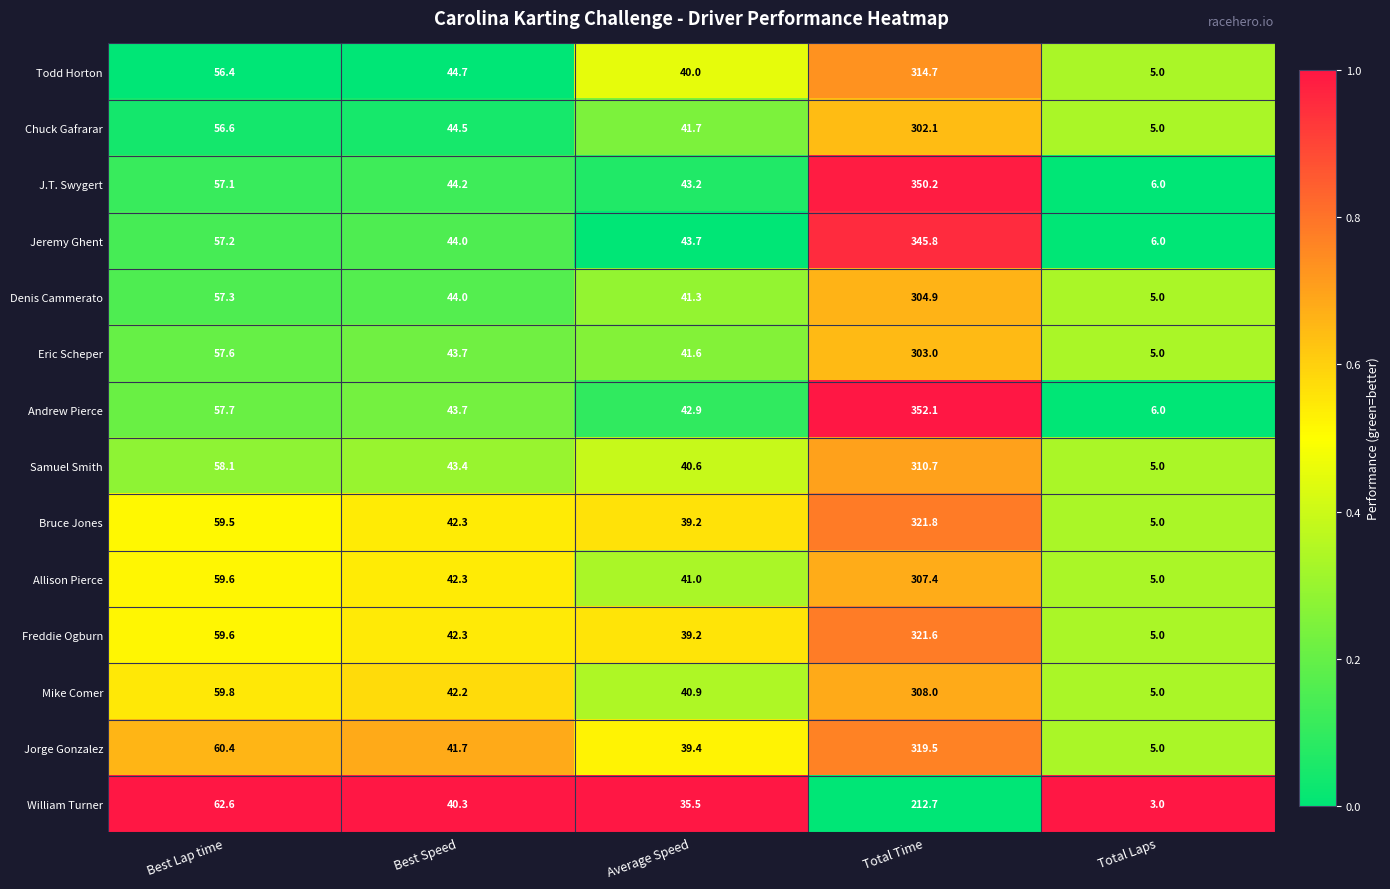

What is the average value of the Jeremy Ghent series?

99.3